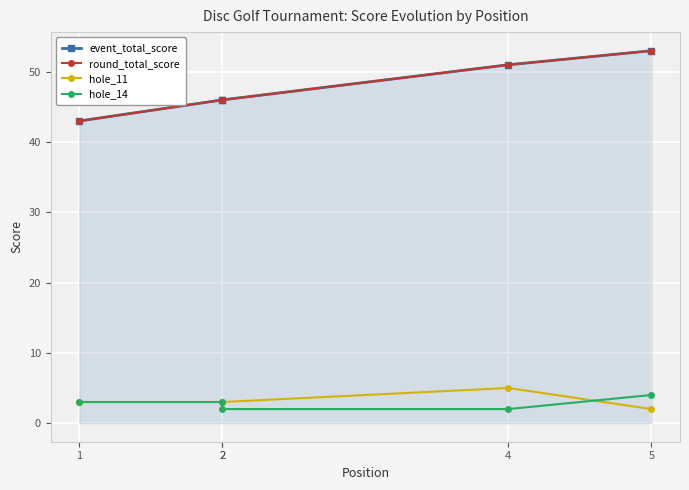

What is the sum of the hole_14 values at 2 and 2?

5